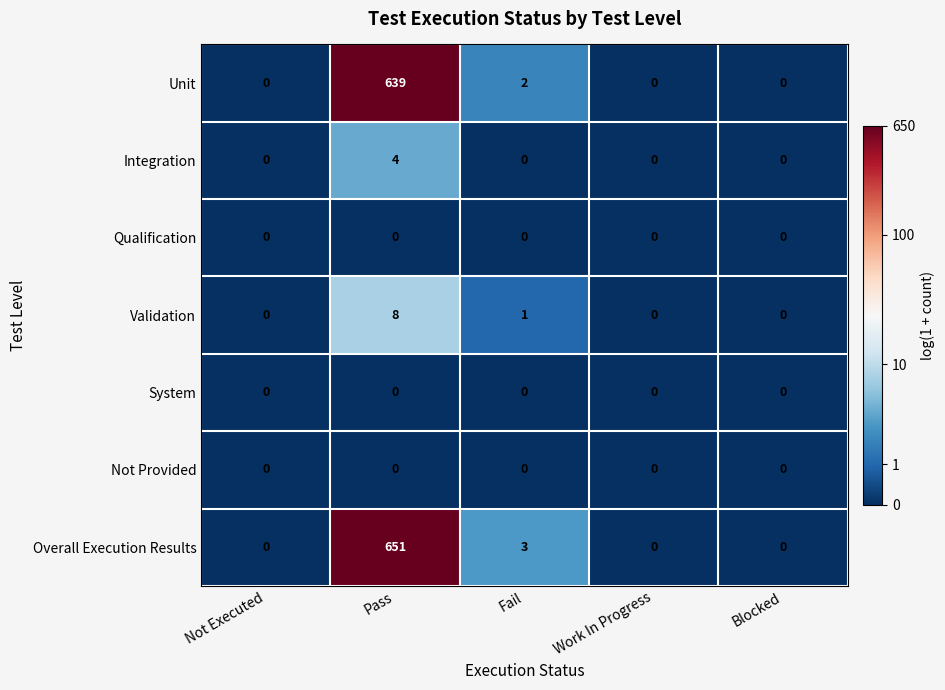

What is the difference between the maximum and minimum values in the Validation series?

8